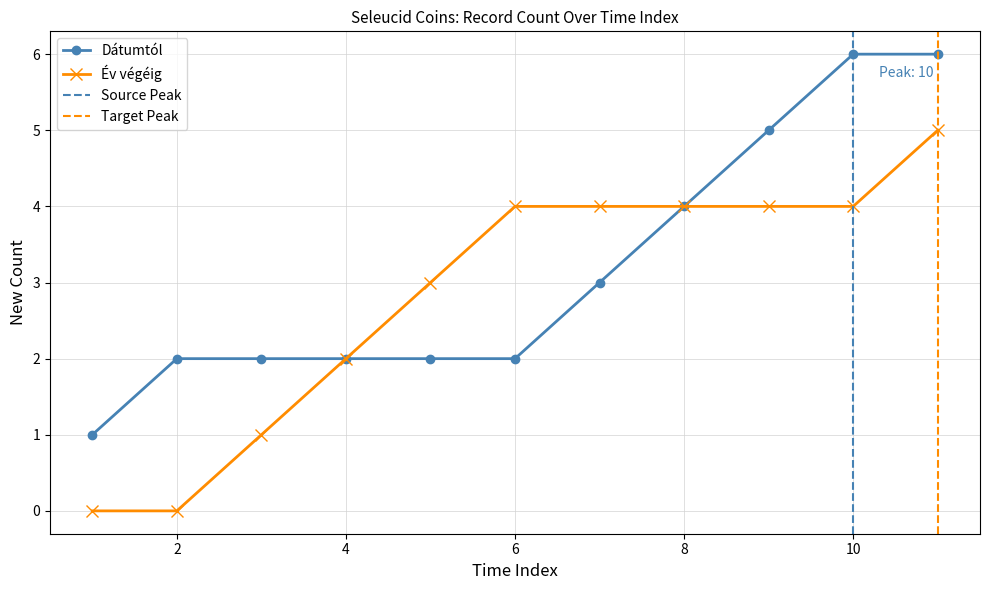

What is the approximate value of Dátumtól at 8?

4